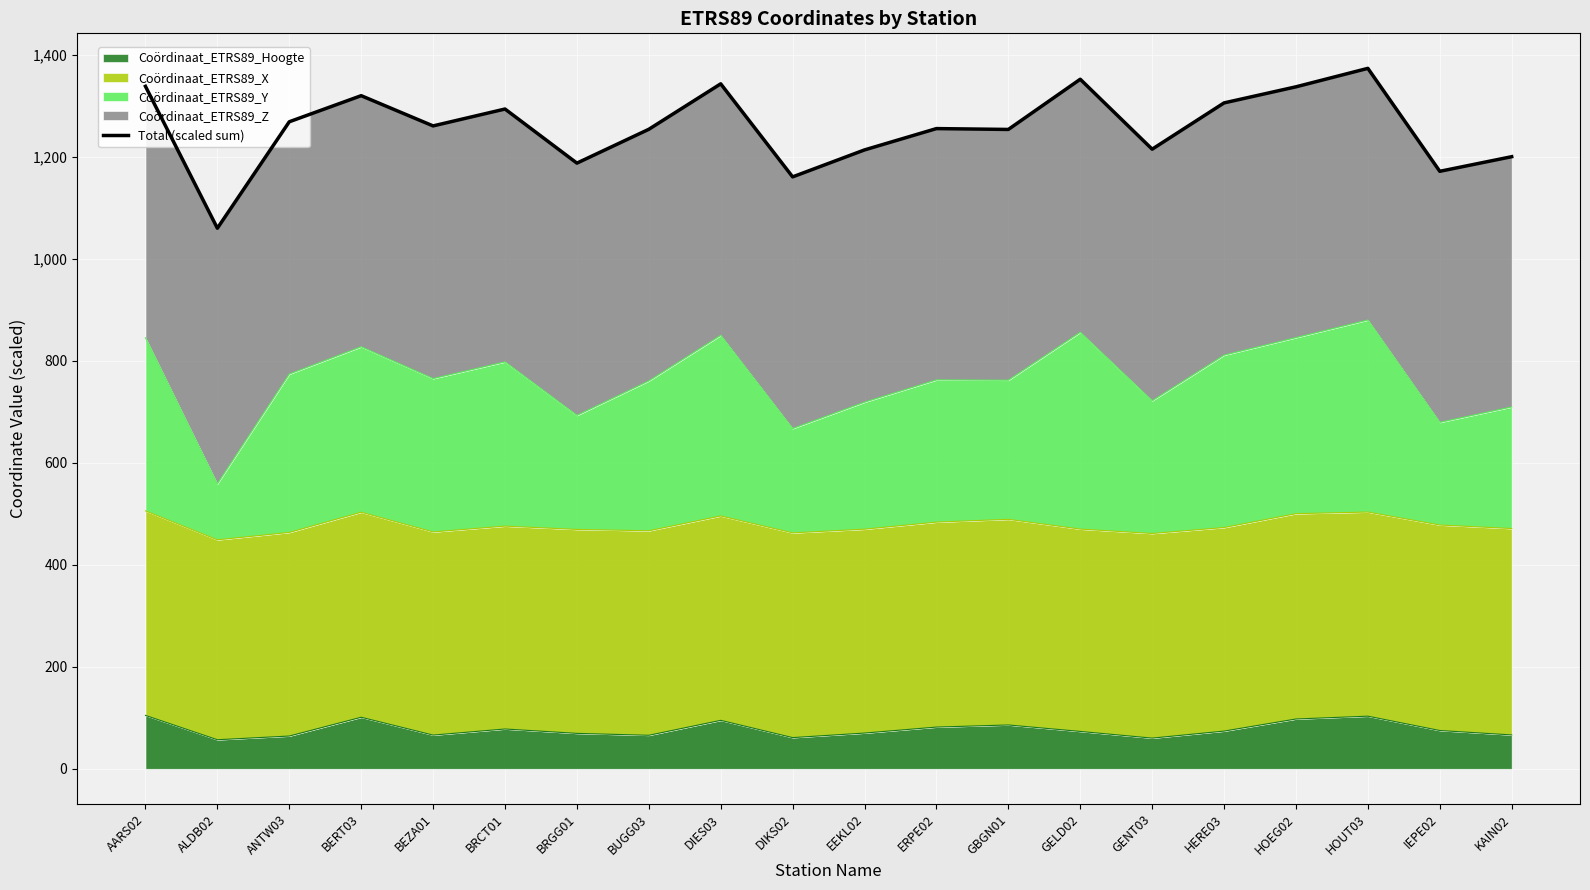

What is the minimum value shown in the chart?

1060.0